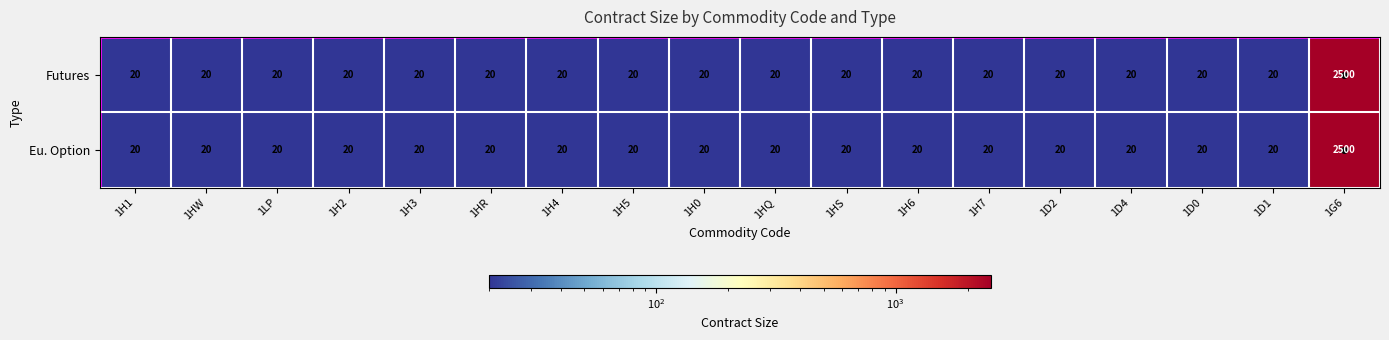

What is the total value across all series at 1H7?

40